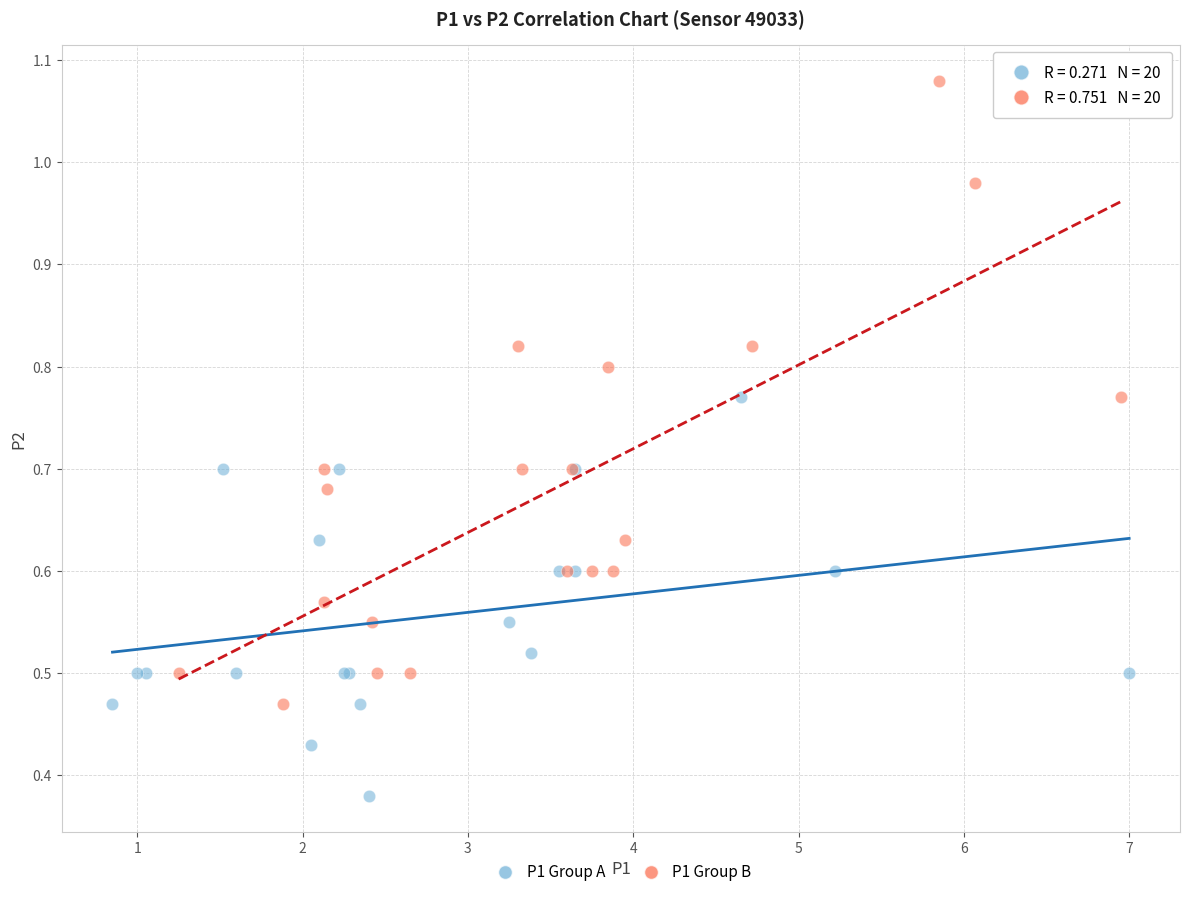

Which series has the largest Y range (max minus min)?

P1 Group B